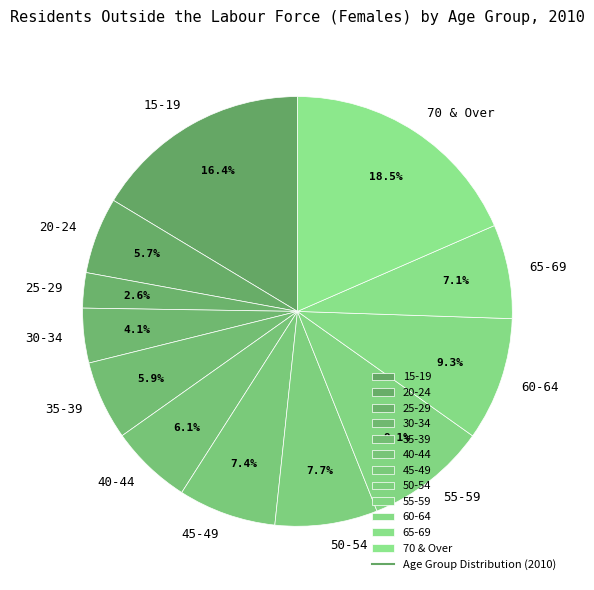

Does any single category account for the majority?

No